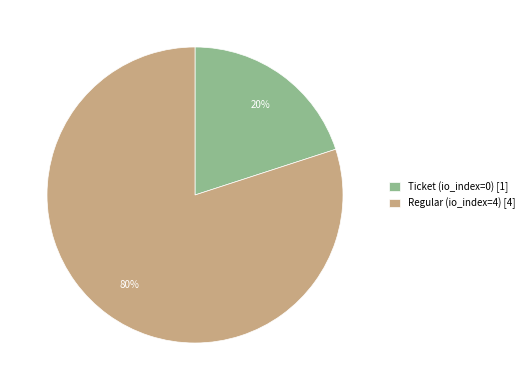

To the nearest percent, what is the average slice percentage?

50%